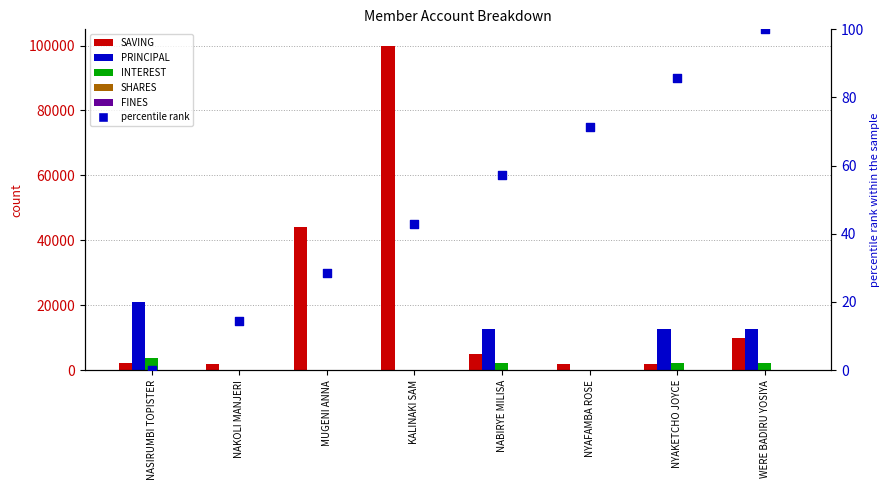

At how many categories does at least one series exceed 46495?

1